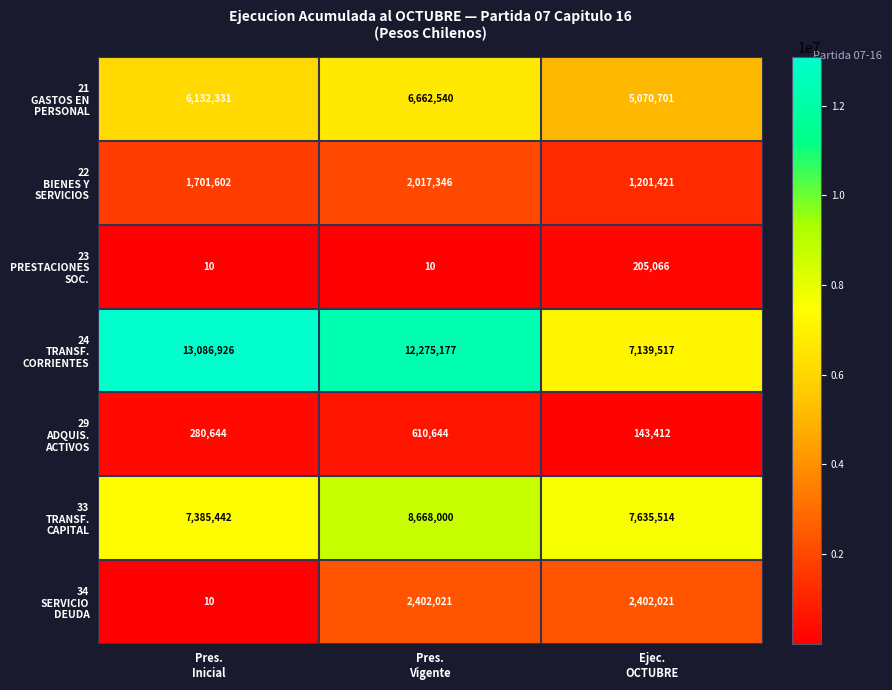

What is the minimum value shown in the chart?

10